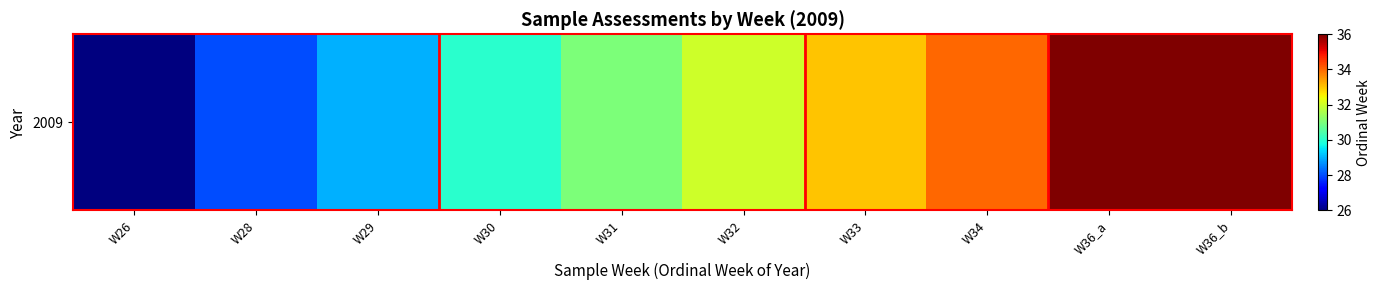

Is it true that the value at W32 is 32?

True